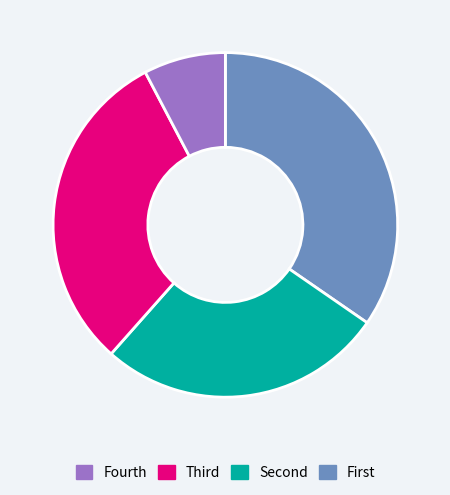

Is there any slice that represents more than half of the pie?

No